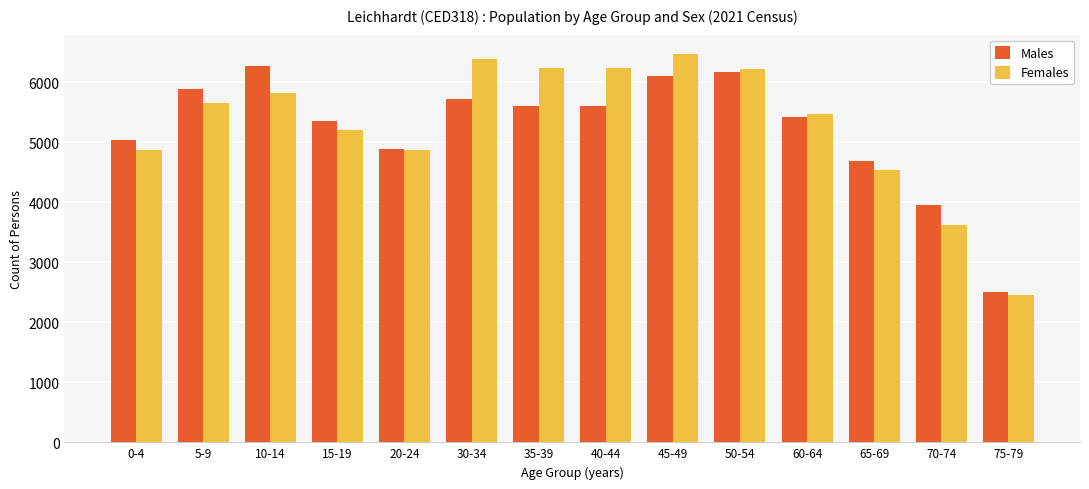

At which label is Males closest to 4385?

65-69